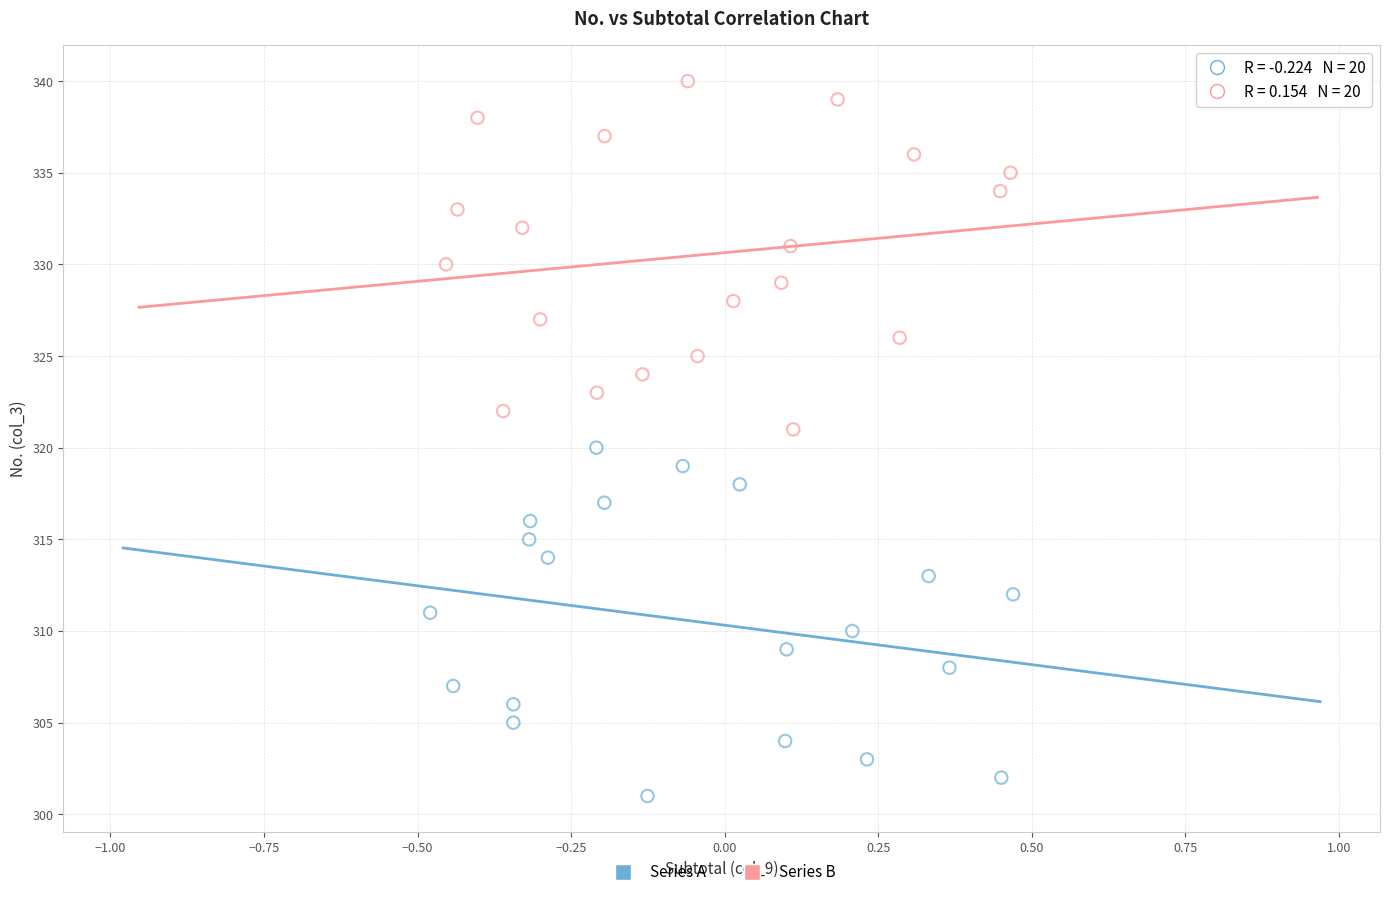

Which series contains the lowest Y value?

Series A